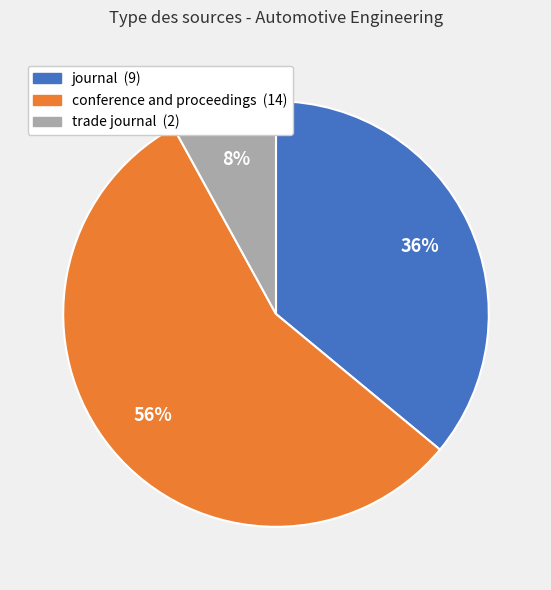

What is the ratio of the value at trade journal to the value at conference and proceedings?

0.1